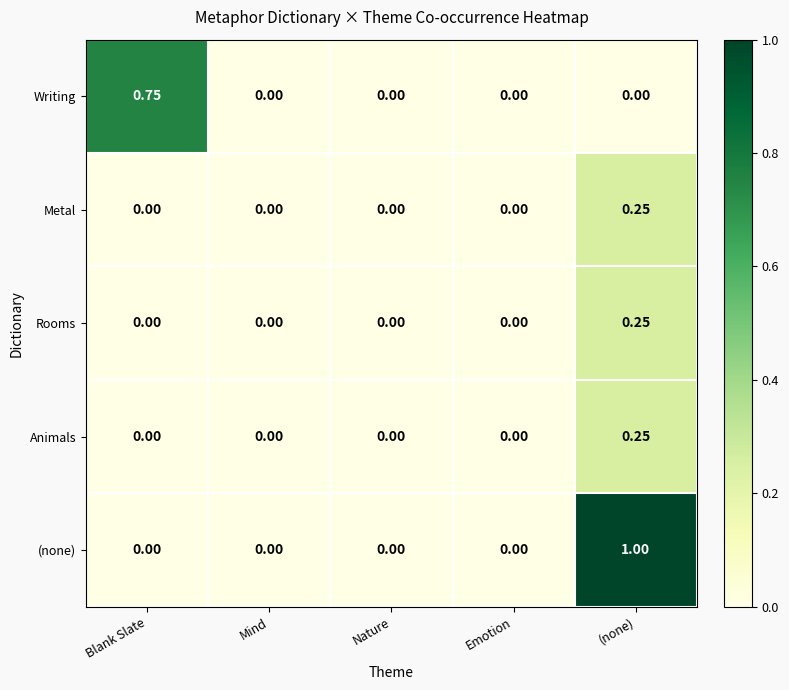

At which category is the sum across all series the highest?

(none)